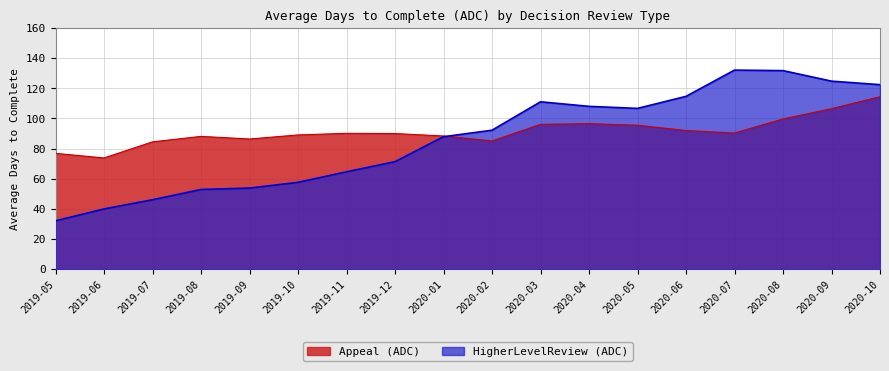

Rank the categories by HigherLevelReview (ADC) value from highest to lowest.

2020-07, 2020-08, 2020-09, 2020-10, 2020-06, 2020-03, 2020-04, 2020-05, 2020-02, 2020-01, 2019-12, 2019-11, 2019-10, 2019-09, 2019-08, 2019-07, 2019-06, 2019-05